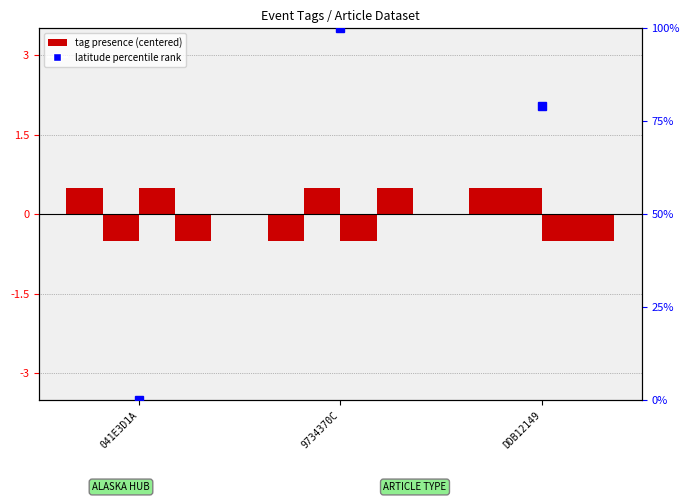

Which has a higher value, 9734370C or 041E3D1A?

041E3D1A